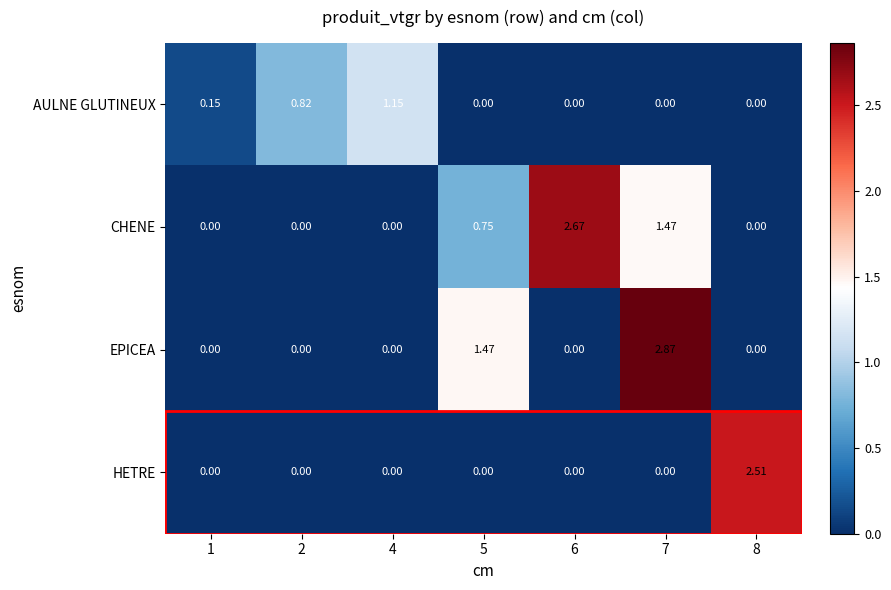

List the series in order of their peak value, lowest first.

AULNE GLUTINEUX, HETRE, CHENE, EPICEA